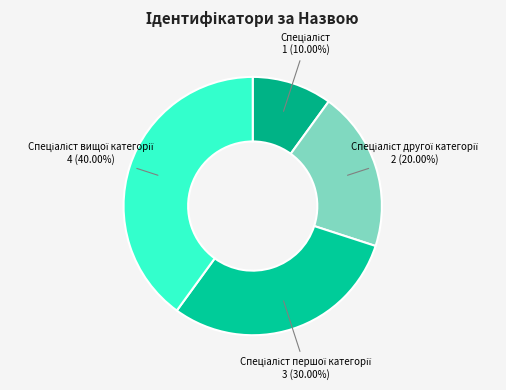

Does any single category account for the majority?

No